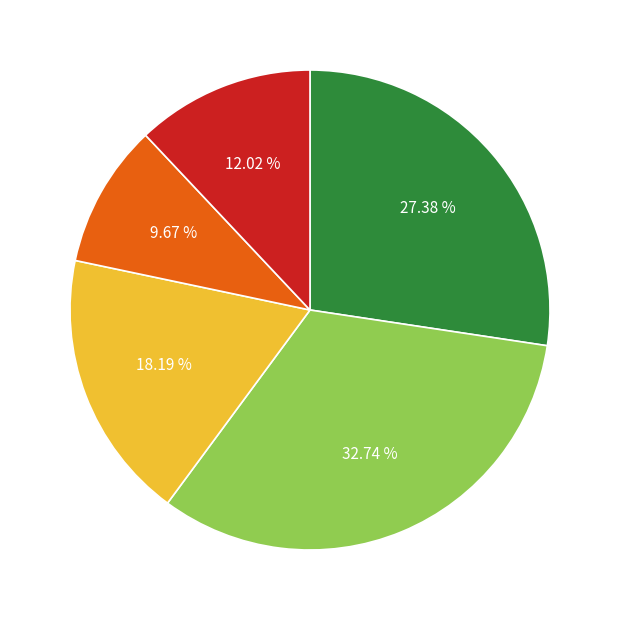

Is there any slice that represents more than half of the pie?

No